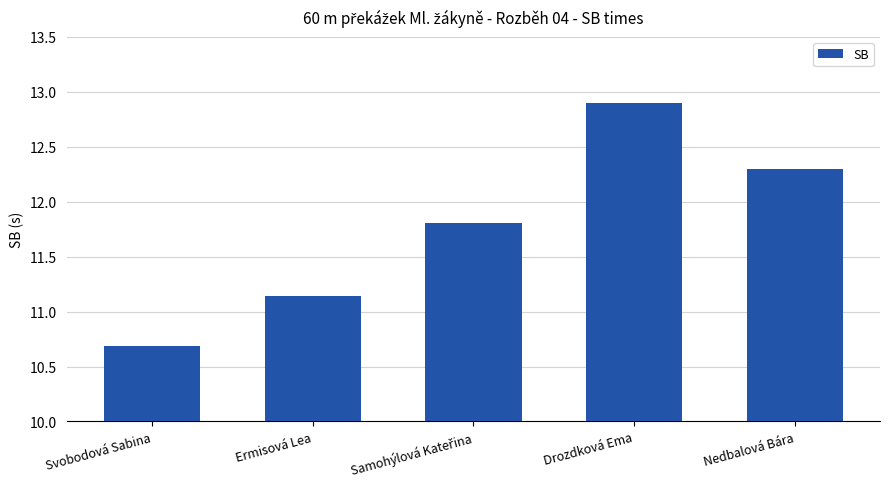

The value at Nedbalová Bára is 19.9. True or false?

False